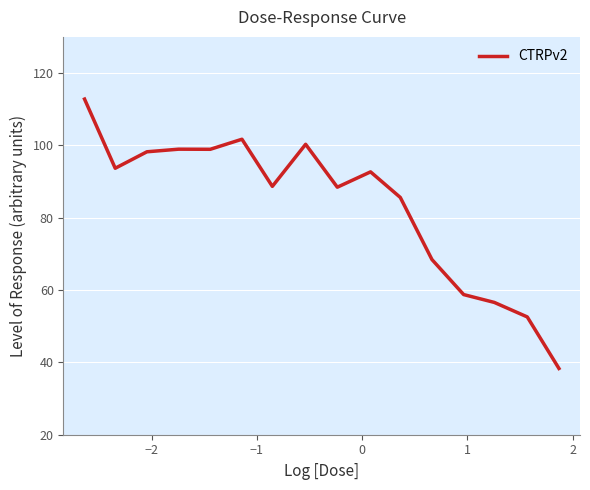

What is the smallest value displayed?

38.3